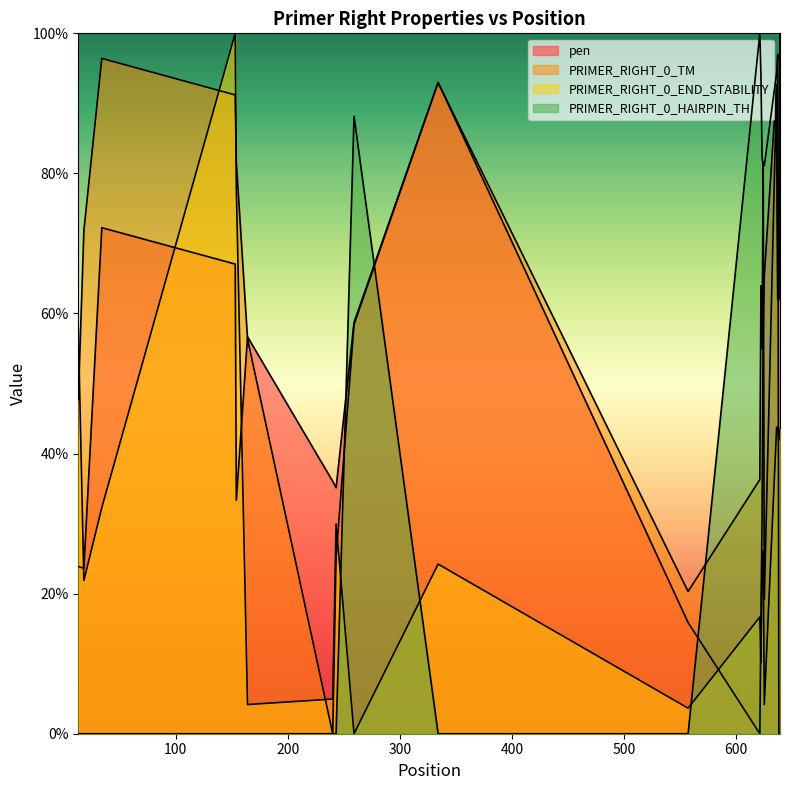

How many lines are shown in the chart?

4